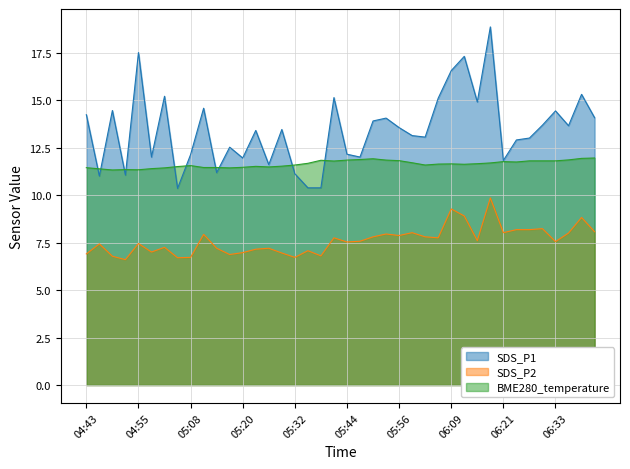

In SDS_P2, how many points are higher than both neighbors (excluding endpoints)?

13